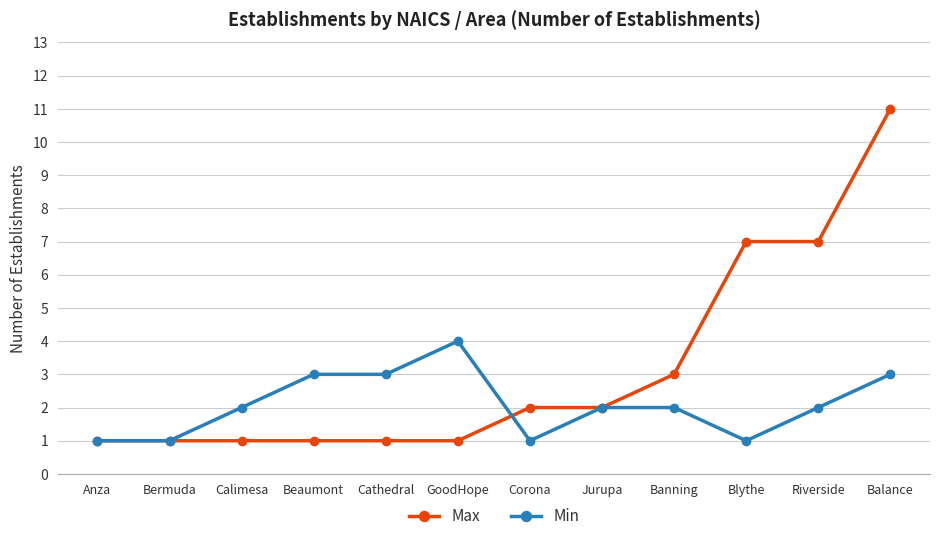

How many data points does each series have?

12